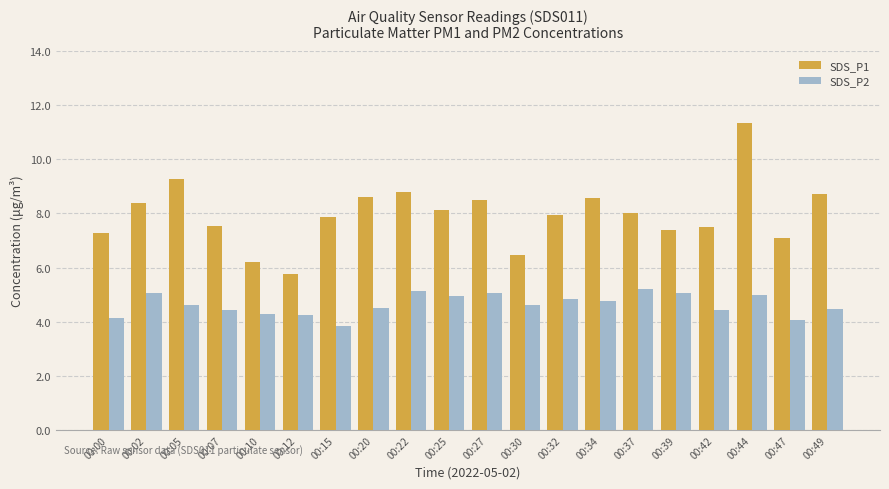

At 00:44, list the series in order from largest to smallest.

SDS_P1, SDS_P2